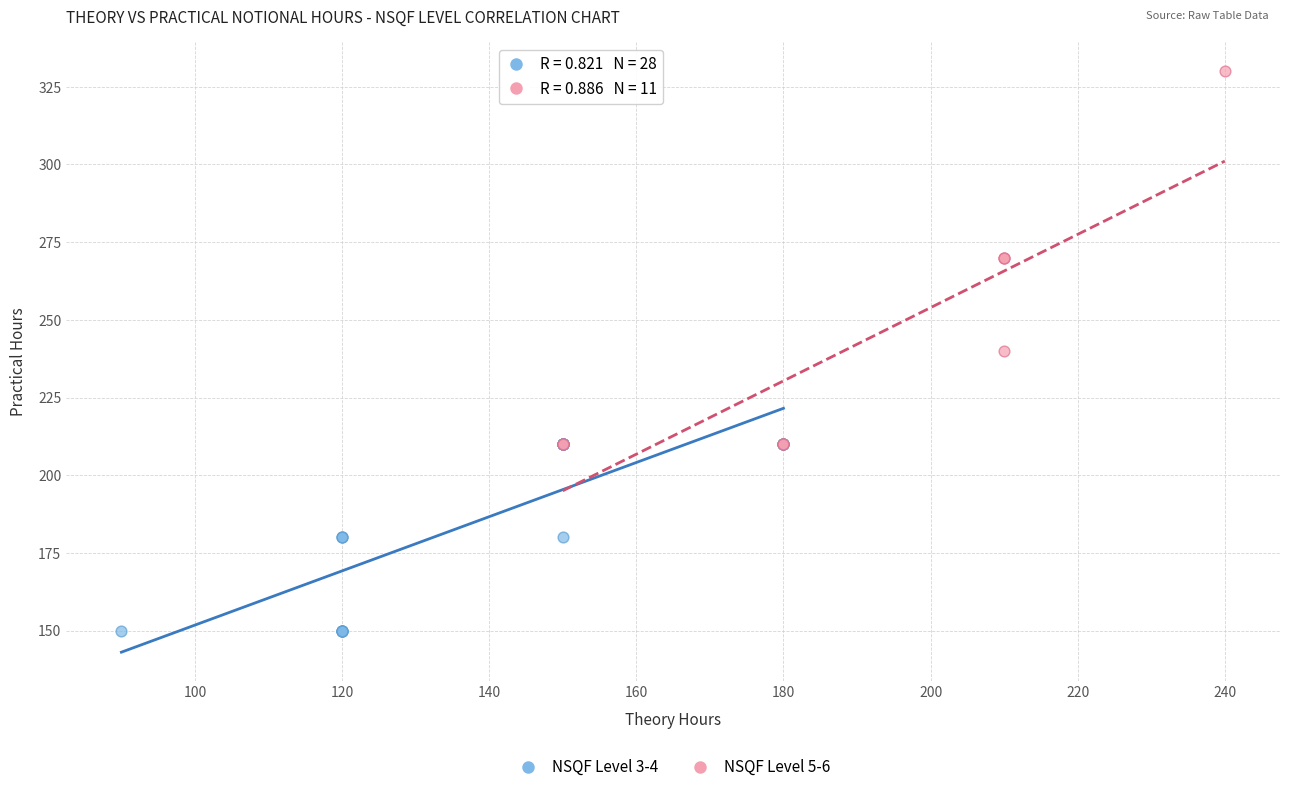

Which series reaches the minimum Y coordinate?

NSQF Level 3-4